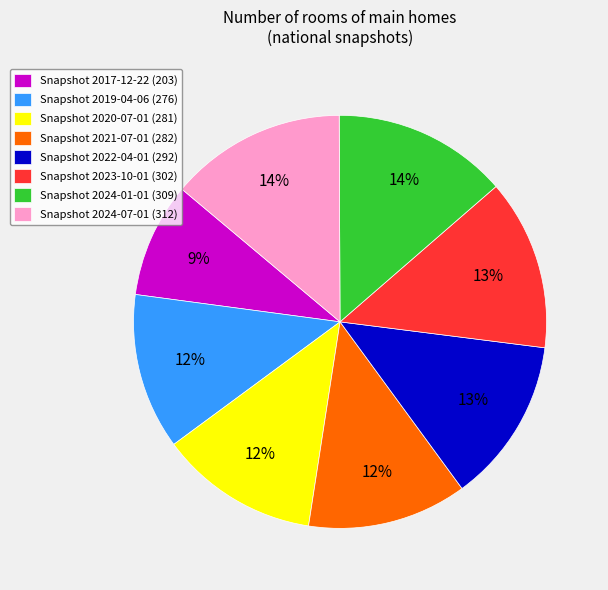

True or false: Snapshot 2024-07-01 (312) accounts for 20% of the total.

False